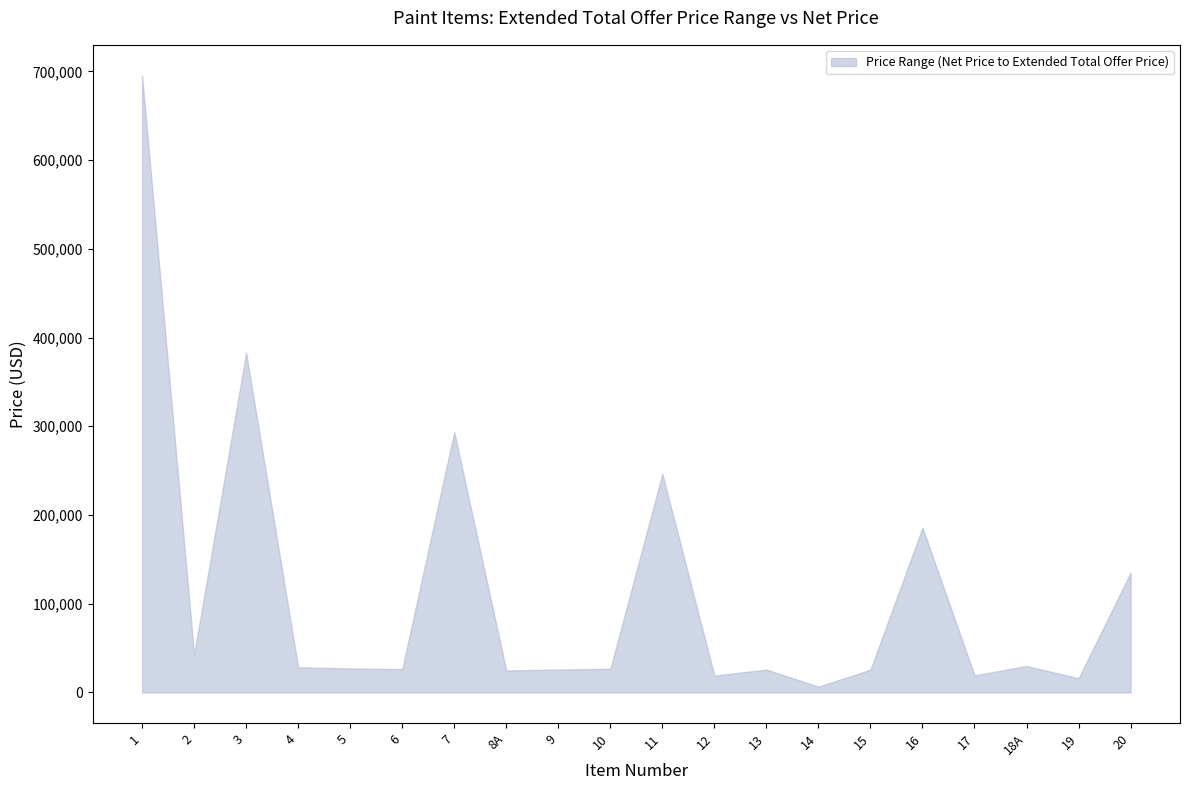

What is the label of the 8th point from the right?

13